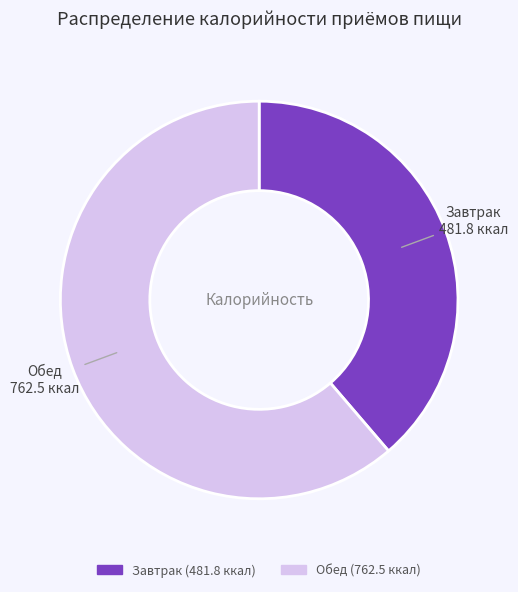

Approximately how many times larger is the value at Обед compared to Завтрак?

1.6